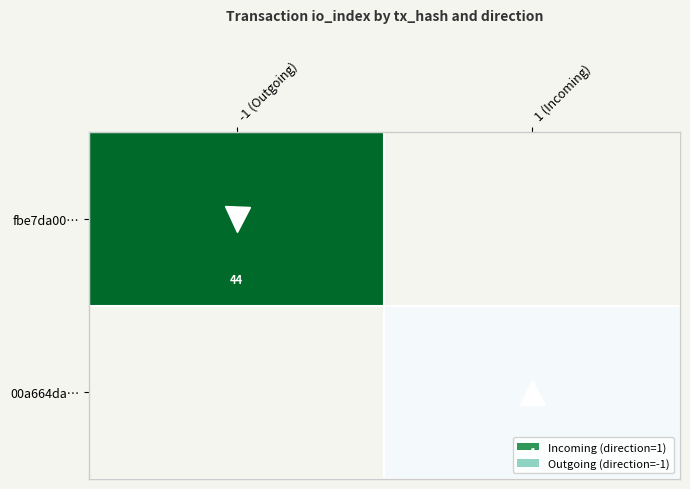

The 00a664da… series shows 0 at 1 (Incoming). True or false?

False